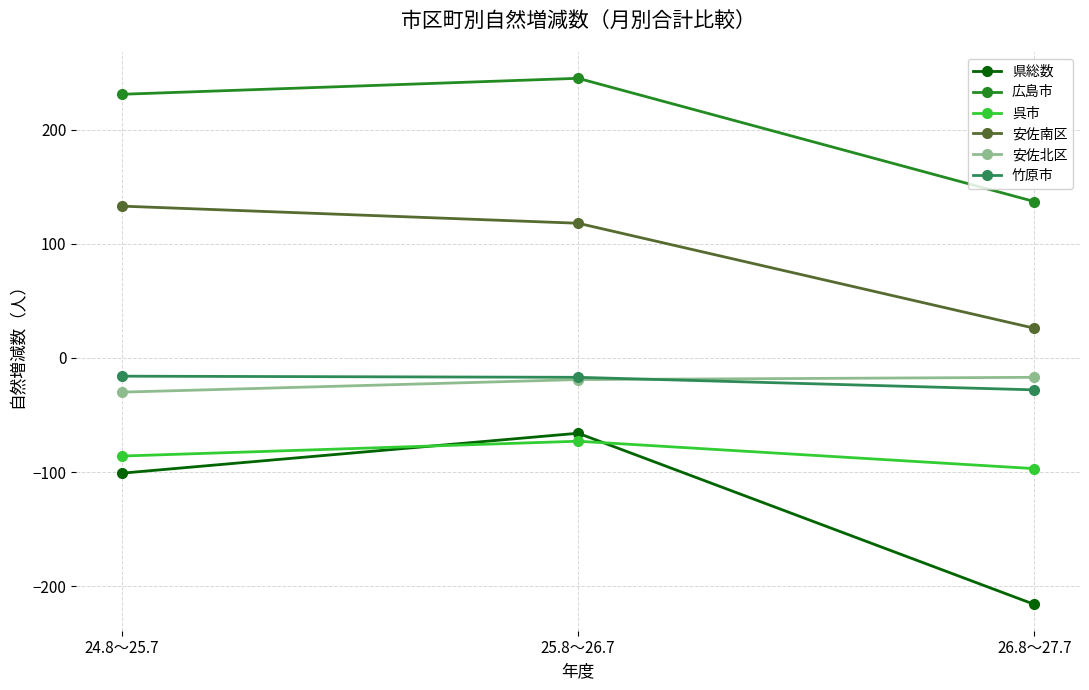

Is this an area chart (filled region under the line)?

No